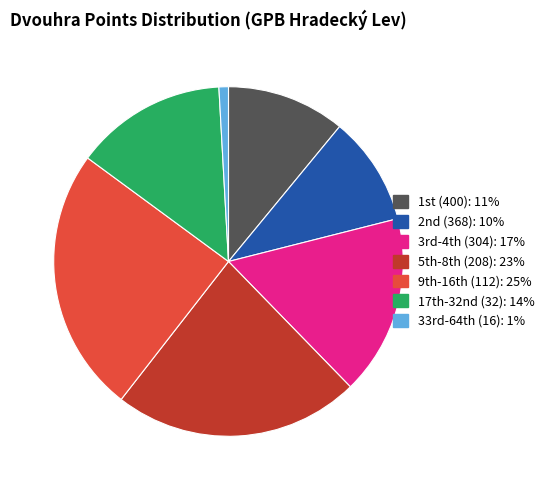

Does any single category account for the majority?

No